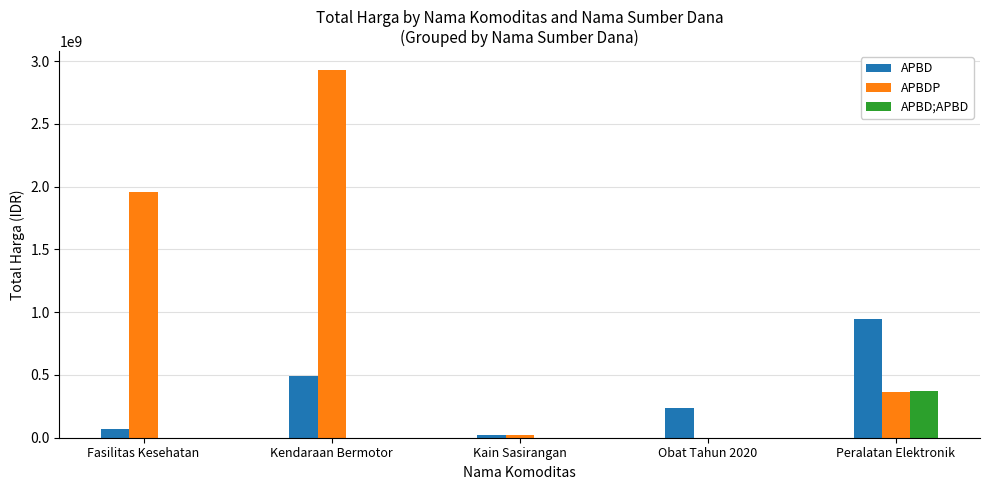

Reading left to right, extract all data points from this chart.

APBD: Fasilitas Kesehatan=66596075	Kendaraan Bermotor=493000000	Kain Sasirangan=18900000	Obat Tahun 2020=233125810	Peralatan Elektronik=948767000
APBDP: Fasilitas Kesehatan=1953197940	Kendaraan Bermotor=2931562000	Kain Sasirangan=19175000	Obat Tahun 2020=0	Peralatan Elektronik=362103800
APBD;APBD: Fasilitas Kesehatan=0	Kendaraan Bermotor=0	Kain Sasirangan=0	Obat Tahun 2020=0	Peralatan Elektronik=373404000